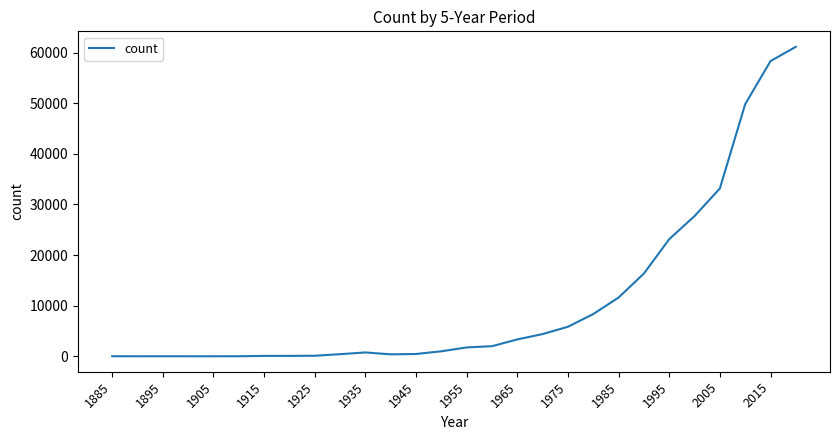

What is the maximum value shown in the chart?

61129